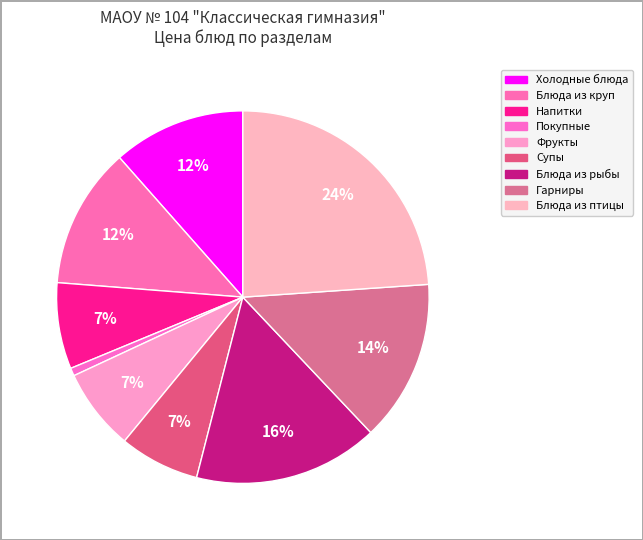

Which slice is the smallest?

Покупные